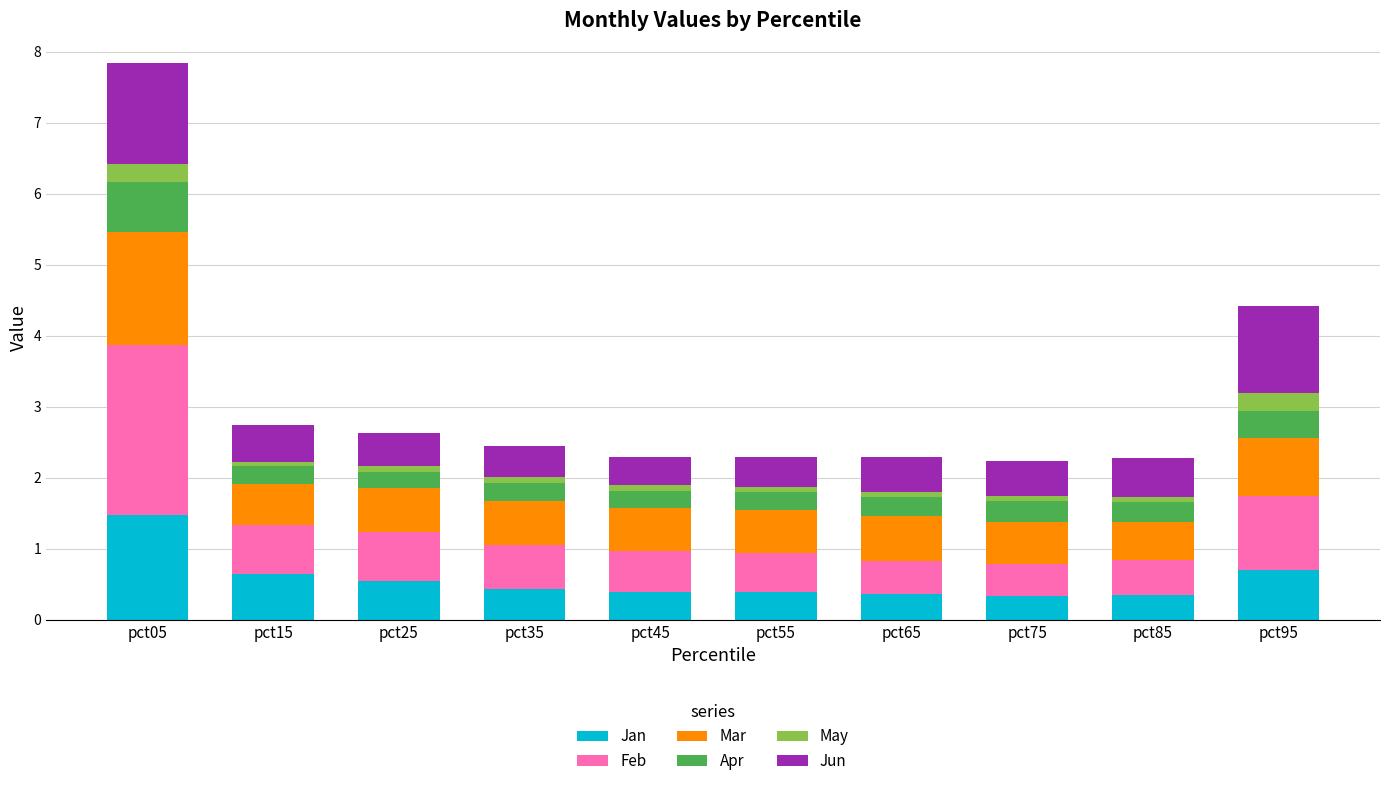

At which category is the sum across all series the highest?

pct05